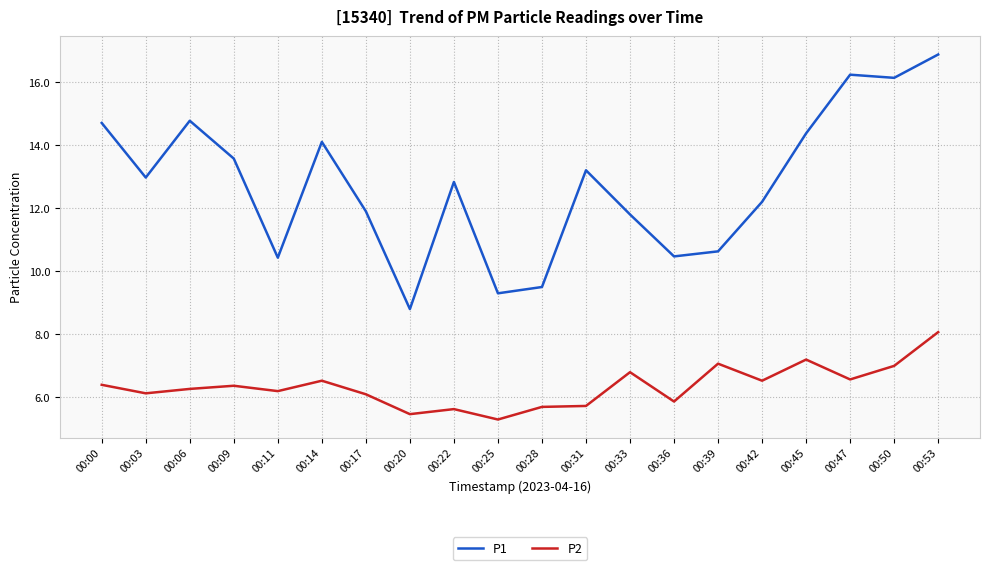

Which series changed the most between 00:33 and 00:39?

P1